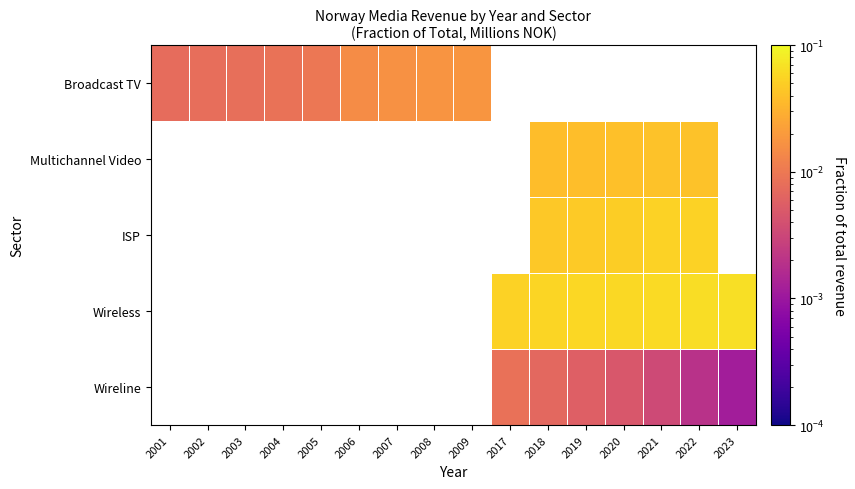

The Broadcast TV series shows 0.0 at 2007. True or false?

True